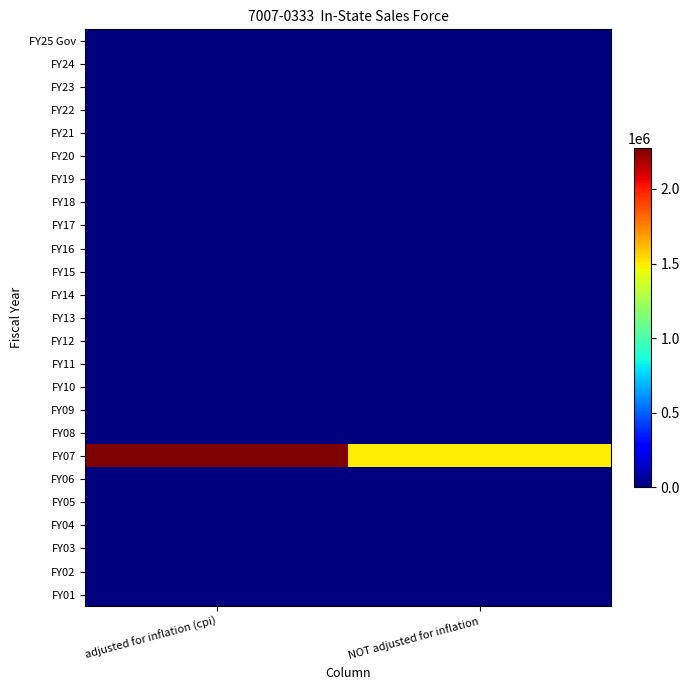

How many distinct data groups are displayed?

25